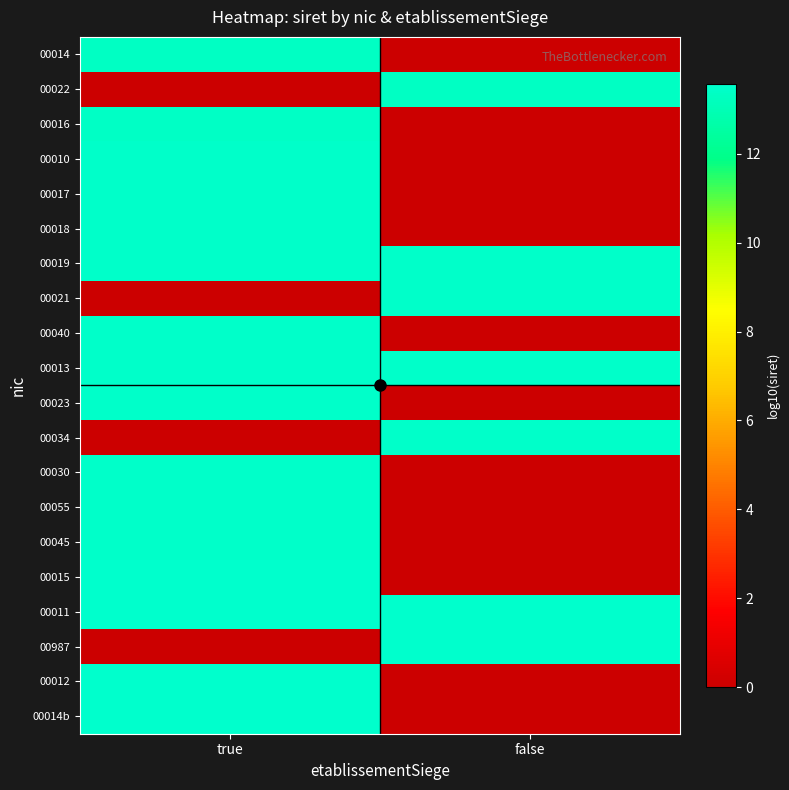

List the series in order of their peak value, highest first.

00014b, 00012, 00987, 00011, 00015, 00013, 00045, 00034, 00023, 00055, 00030, 00040, 00019, 00021, 00018, 00017, 00010, 00016, 00022, 00014